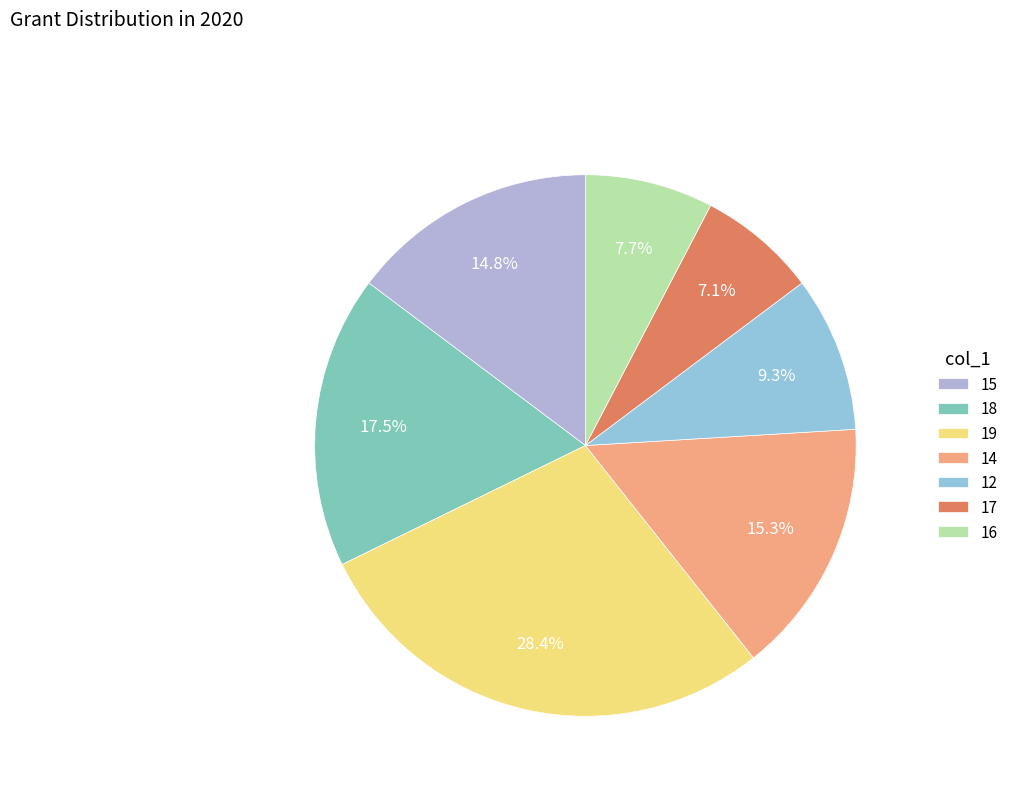

How many slices are in this pie chart?

7